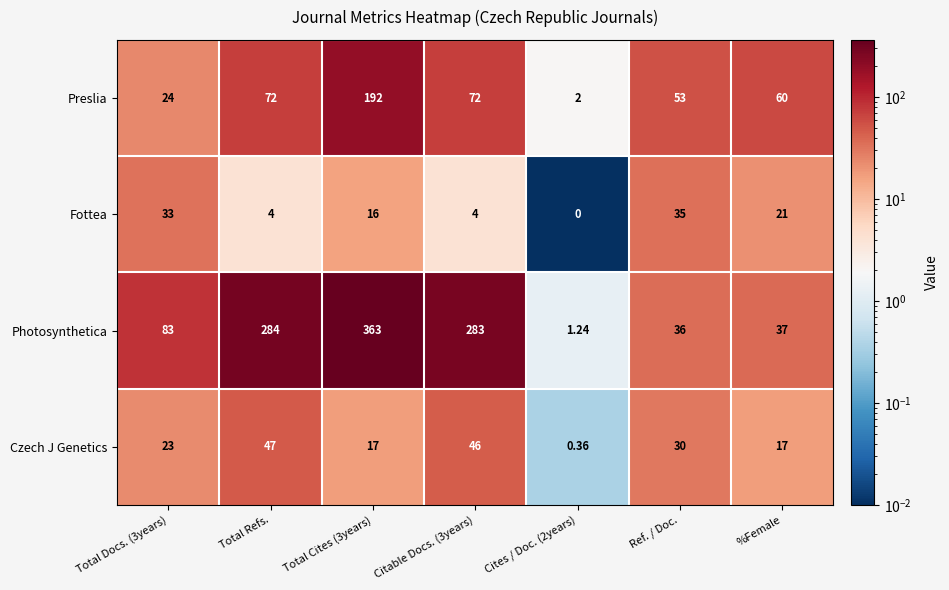

Which series has the largest range (max minus min)?

Photosynthetica